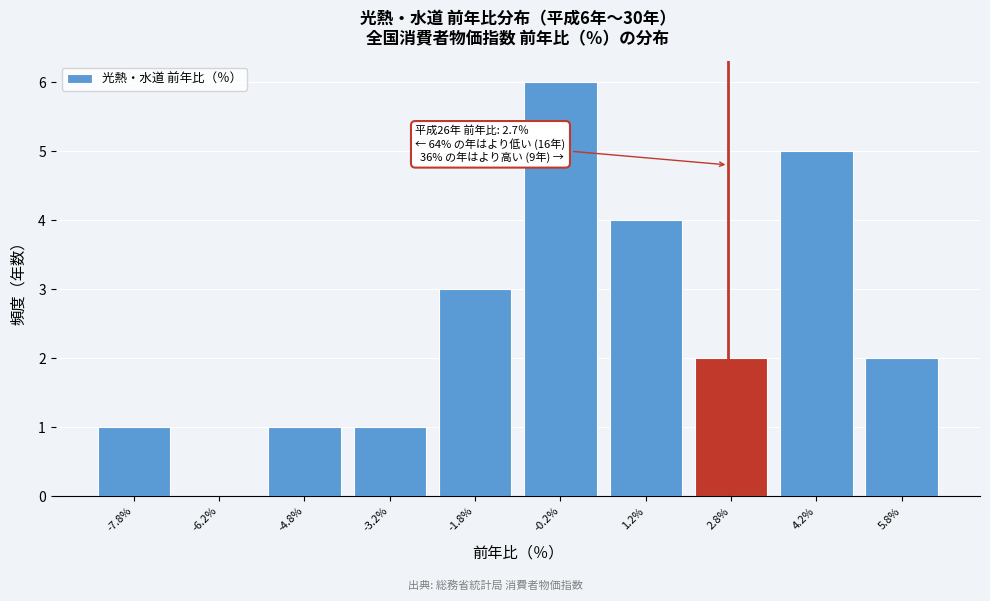

Over which range of the x-axis is the bar tallest?

-1.0 to 0.5